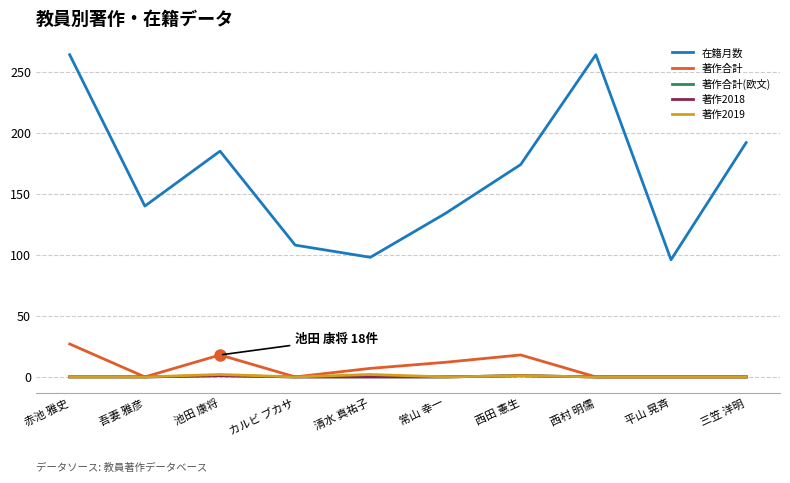

Reading left to right, extract all data points from this chart.

在籍月数: 赤池 雅史=264	吾妻 雅彦=140	池田 康将=185	カルビ ブカサ=108	清水 真祐子=98	常山 幸一=134	西田 憲生=174	西村 明儒=264	平山 晃斉=96	三笠 洋明=192
著作合計: 赤池 雅史=27	吾妻 雅彦=0	池田 康将=18	カルビ ブカサ=0	清水 真祐子=7	常山 幸一=12	西田 憲生=18	西村 明儒=0	平山 晃斉=0	三笠 洋明=0
著作合計(欧文): 赤池 雅史=0	吾妻 雅彦=0	池田 康将=1	カルビ ブカサ=0	清水 真祐子=0	常山 幸一=0	西田 憲生=1	西村 明儒=0	平山 晃斉=0	三笠 洋明=0
著作2018: 赤池 雅史=0	吾妻 雅彦=0	池田 康将=1	カルビ ブカサ=0	清水 真祐子=0	常山 幸一=0	西田 憲生=1	西村 明儒=0	平山 晃斉=0	三笠 洋明=0
著作2019: 赤池 雅史=0	吾妻 雅彦=0	池田 康将=2	カルビ ブカサ=0	清水 真祐子=2	常山 幸一=0	西田 憲生=1	西村 明儒=0	平山 晃斉=0	三笠 洋明=0